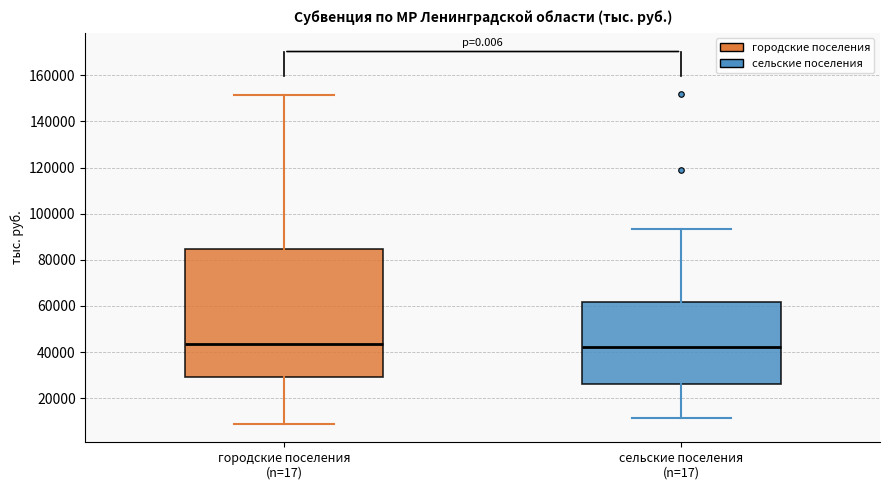

Reading left to right, read every box against the y-axis: the position of its median line, the range the box covers, and the ends of its whiskers. The values are not printed on the chart, so give them approximately, as read against the axis.

городские поселения (n=17): median 44000, box 30000 to 84000, whiskers 8000 to 152000
сельские поселения (n=17): median 42000, box 26000 to 62000, whiskers 12000 to 94000